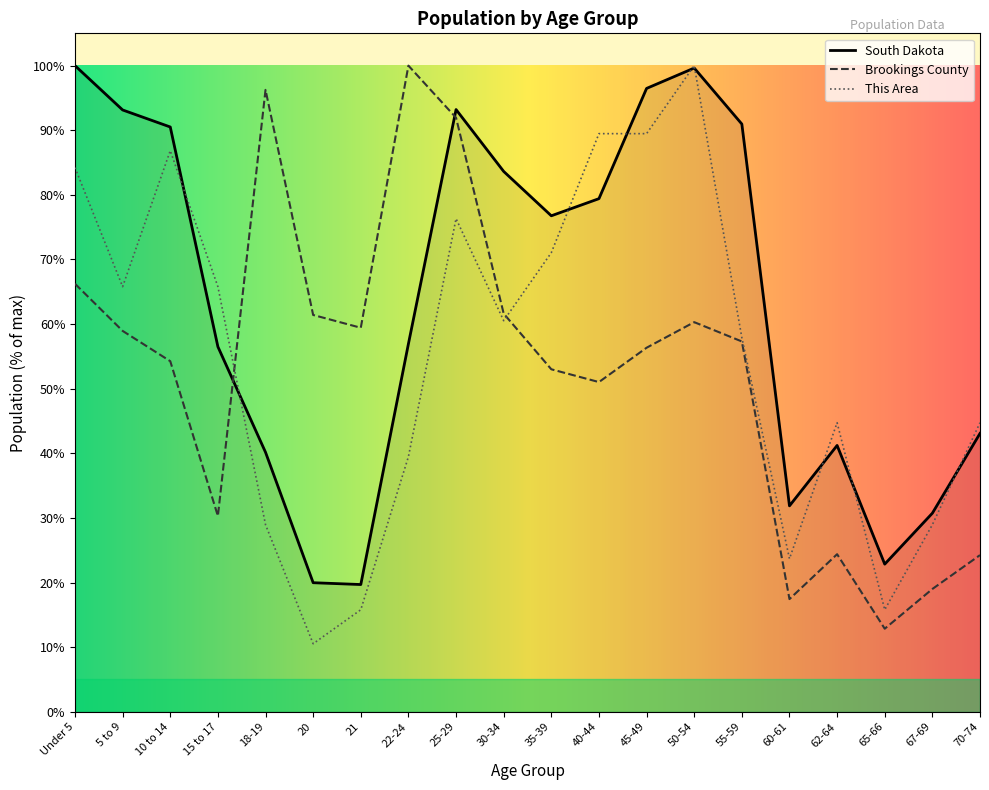

What is the sum of all South Dakota values?

1266.7